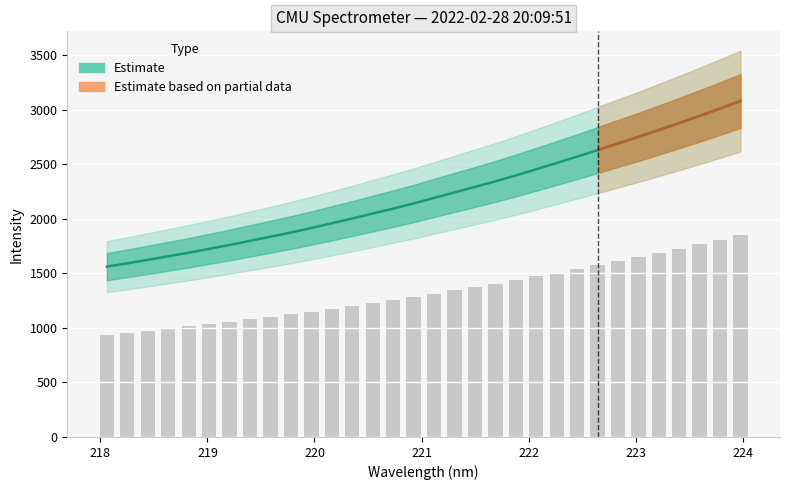

What is the sum of all values?

71043.3